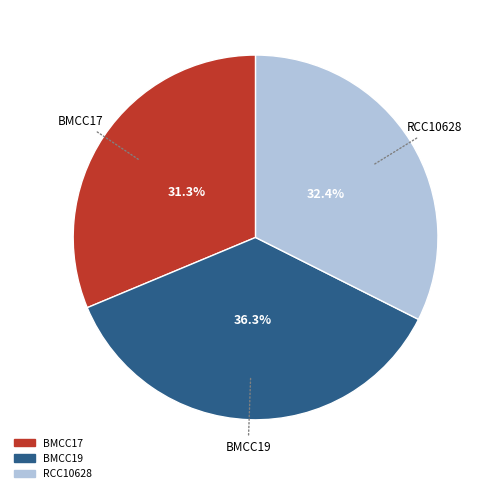

How many segments does this pie chart have?

3